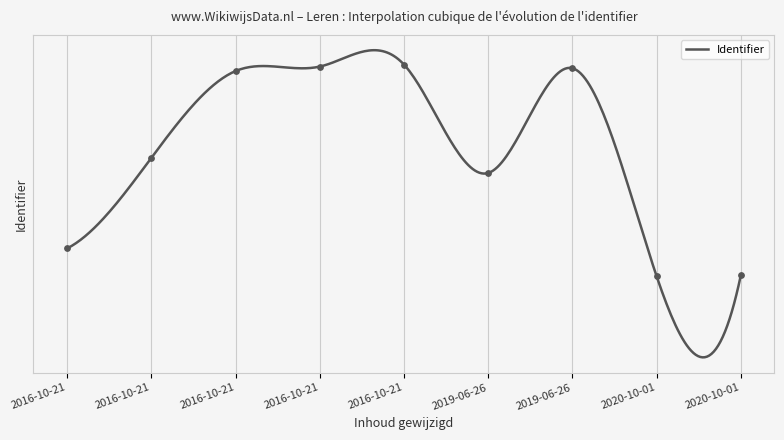

What is the ratio of the value at 2016-10-21 to the value at 2020-10-01?

1.0